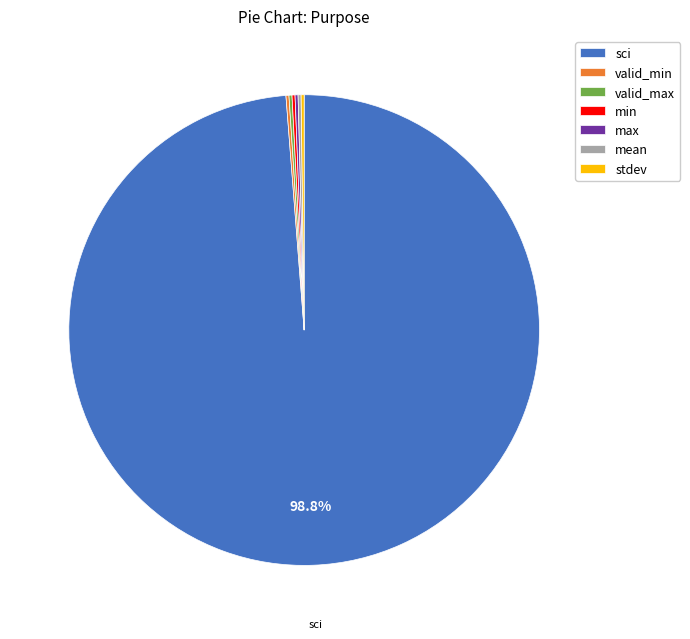

What portion of the pie excludes sci?

1.2%